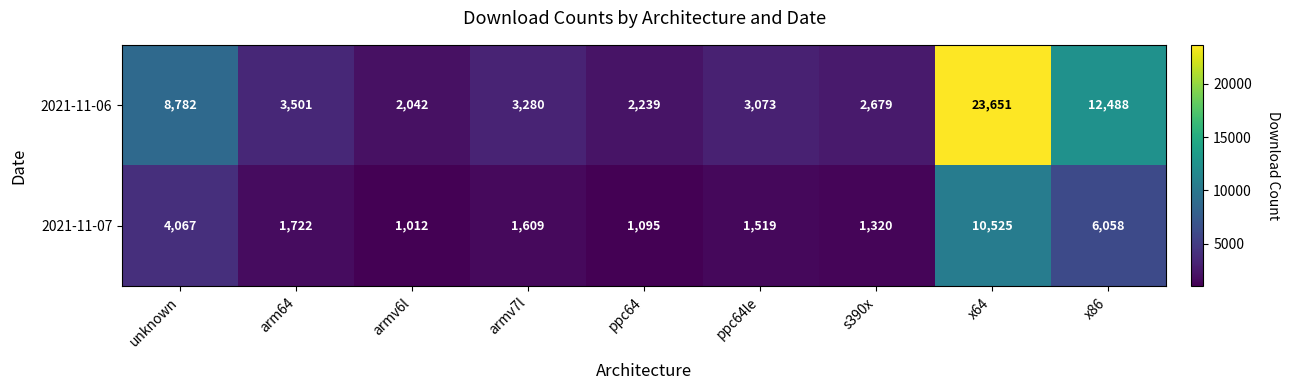

At which category is the sum across all series the highest?

x64